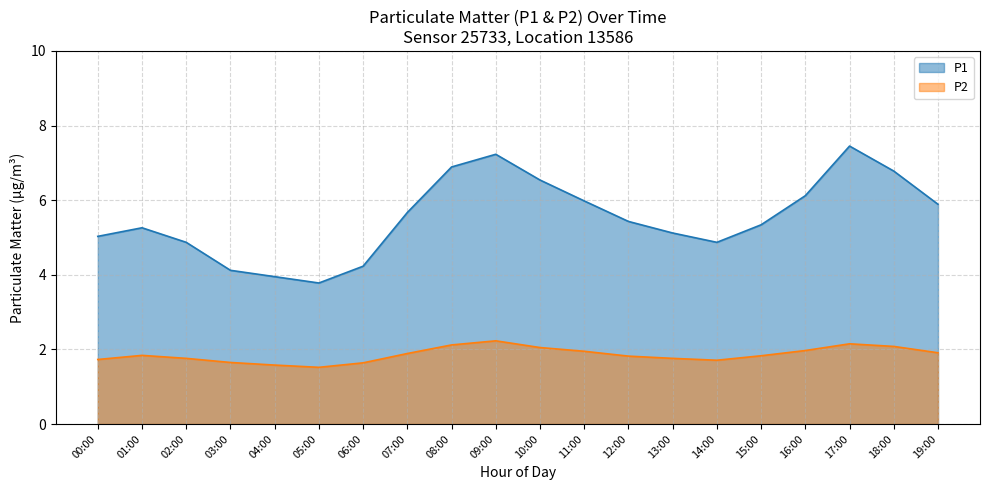

What is the sum of all P1 values?

110.5